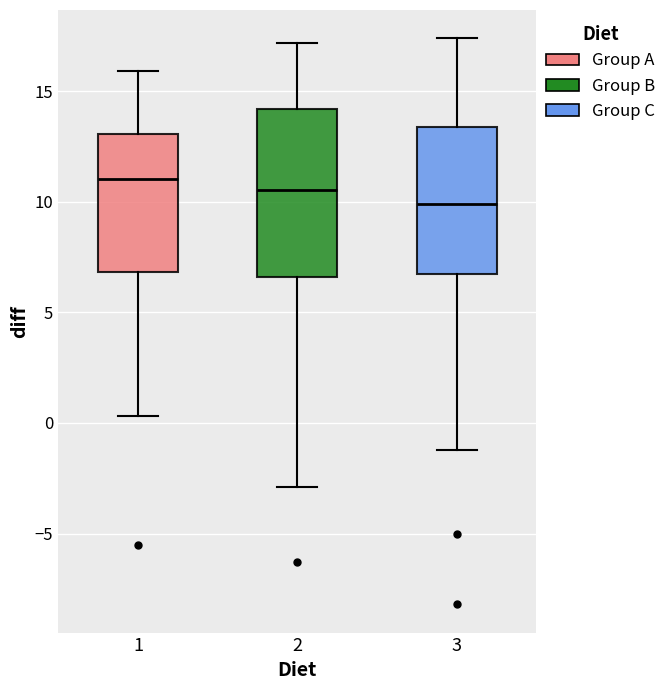

Reading left to right, transcribe this box plot: for each box, give where its median line is, the range the box spans, and where its two whiskers end, as read against the y-axis. The values are not printed on the chart, so give them approximately, as read against the axis.

1: median 11.0, box 7.0 to 13.0, whiskers 0.5 to 16.0
2: median 10.5, box 6.5 to 14.0, whiskers -3.0 to 17.0
3: median 10.0, box 7.0 to 13.5, whiskers -1.0 to 17.5